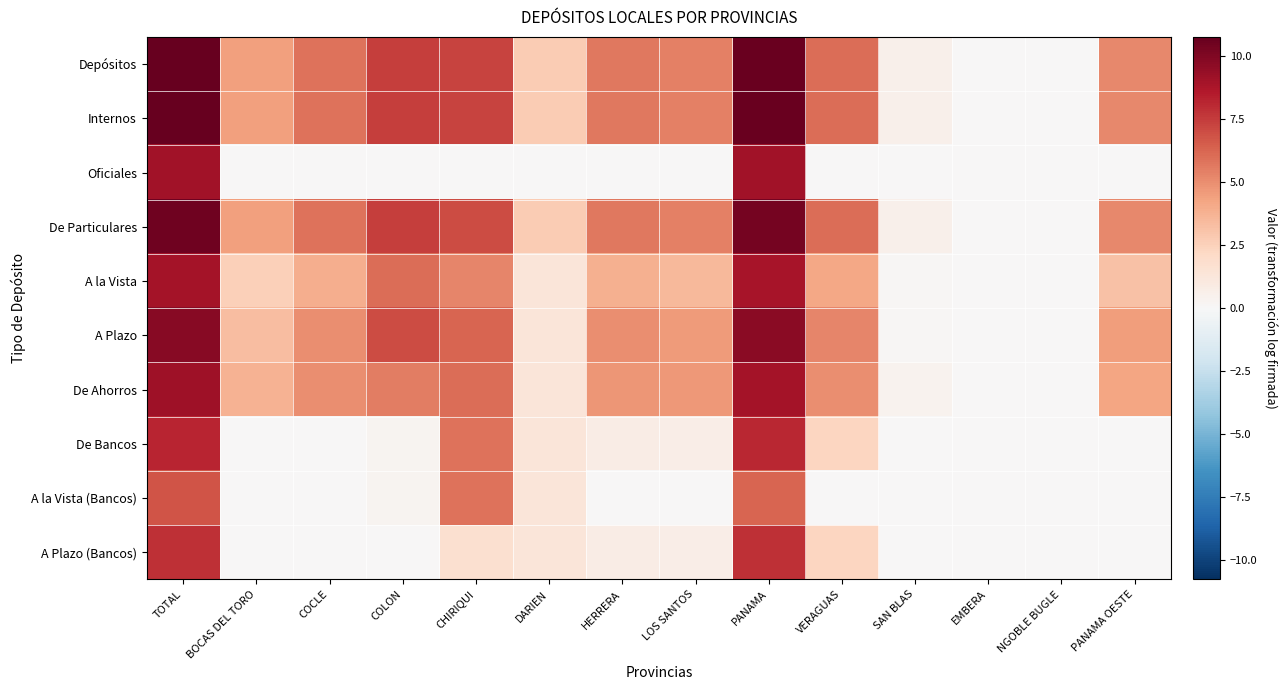

How many data points does each series have?

14